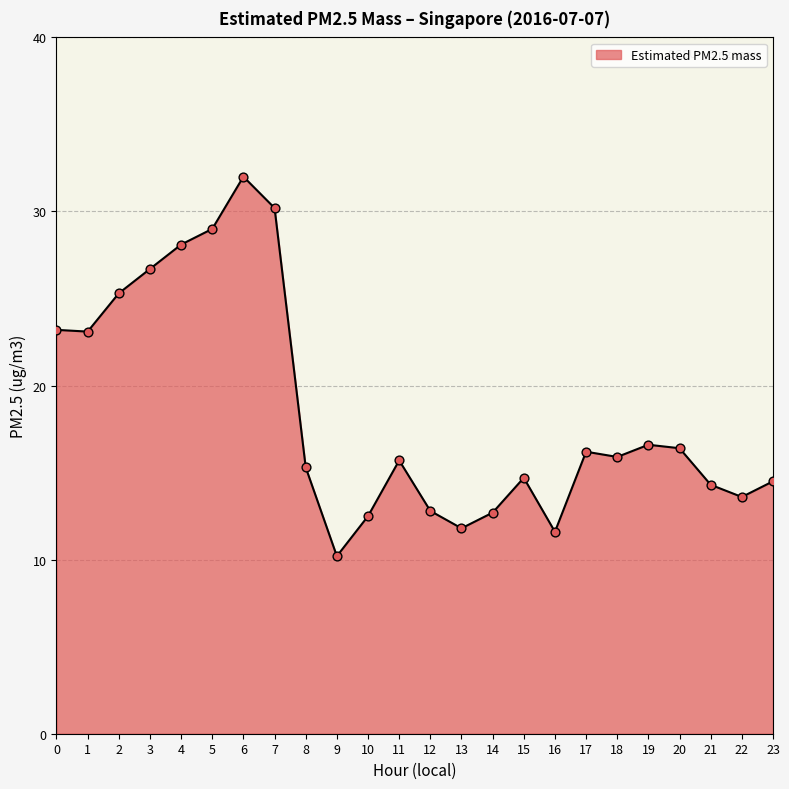

What is the change in value from 0 to 3?

+3.5